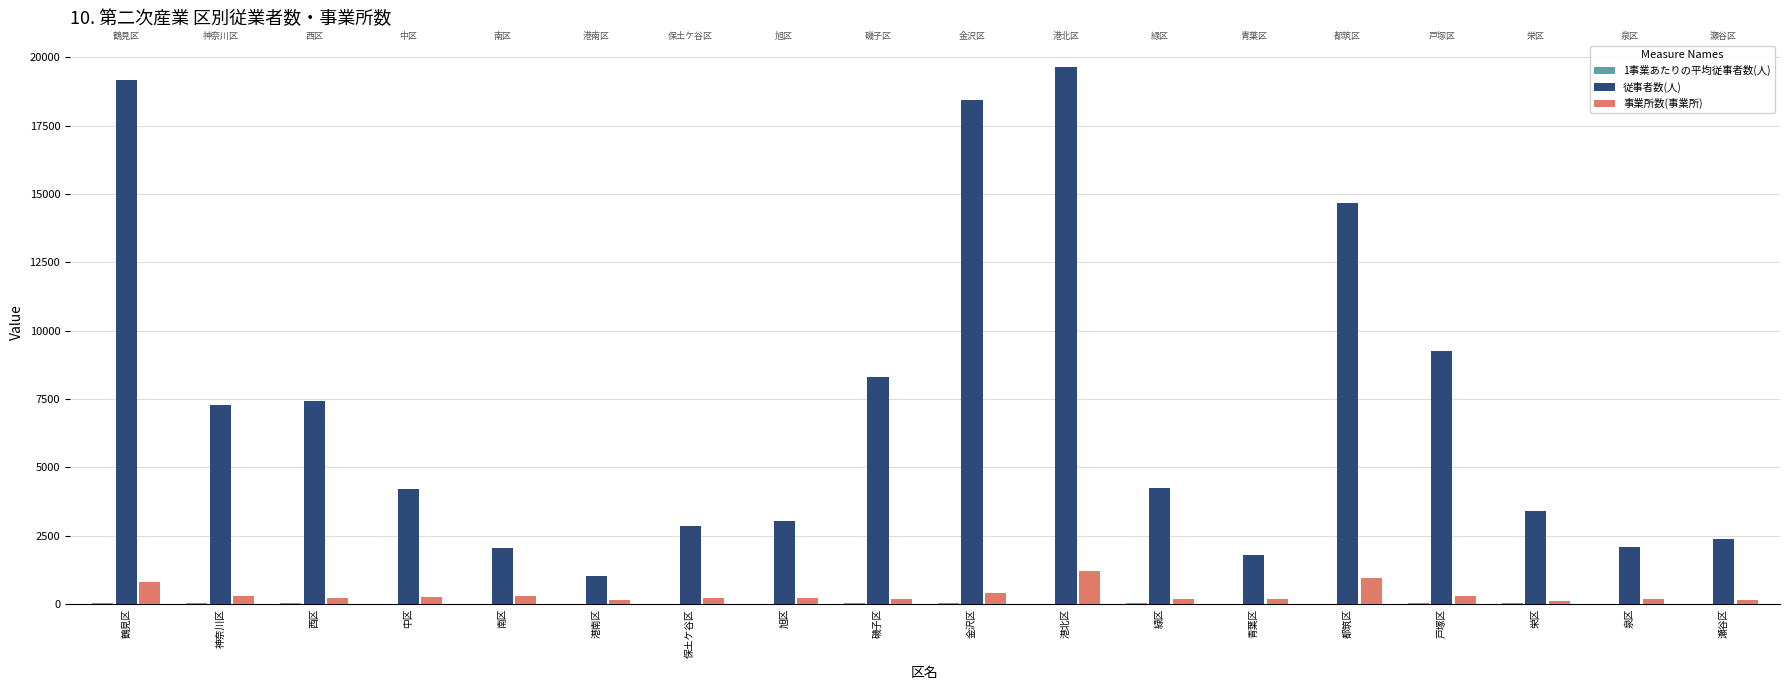

The value of 従事者数(人) at 中区 is 2228.5. True or false?

False